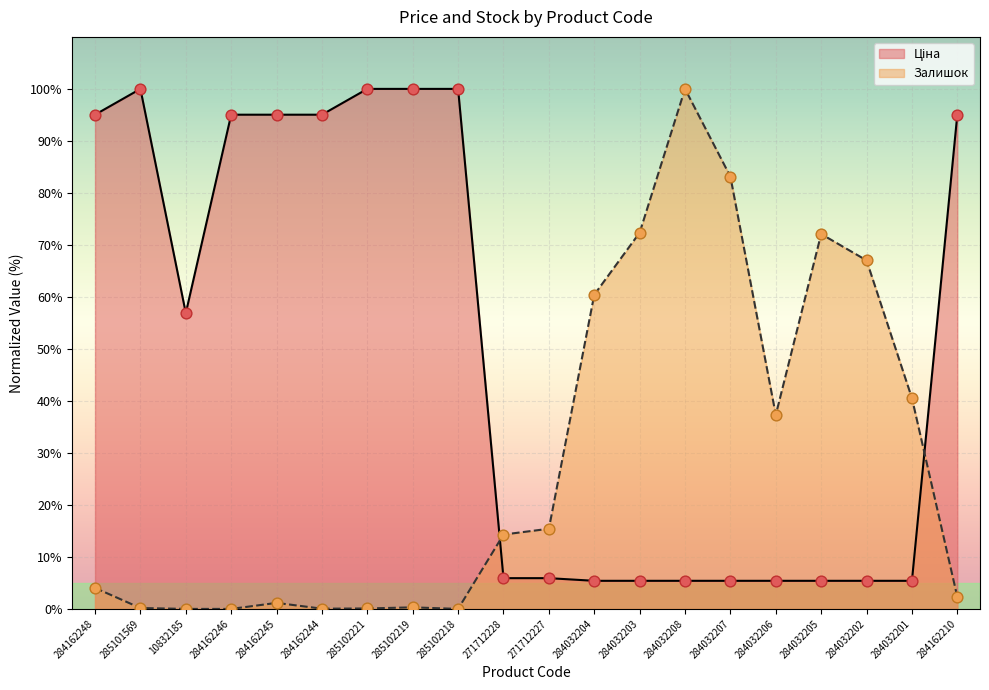

What are all the series names shown in the legend?

Ціна, Залишок